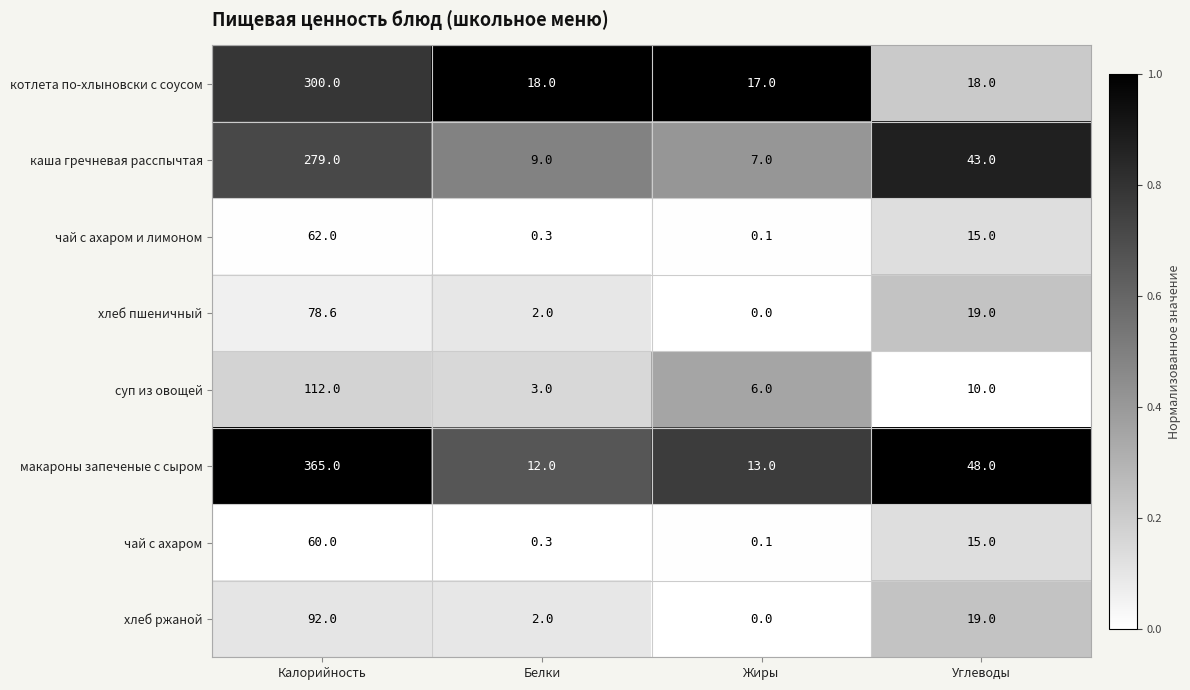

What is the total value across all series at Калорийность?

1348.6